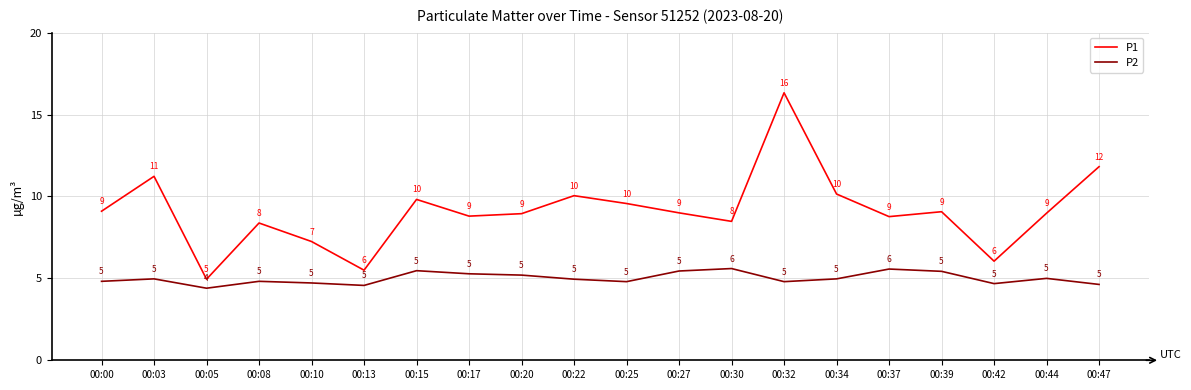

How many distinct data groups are displayed?

2